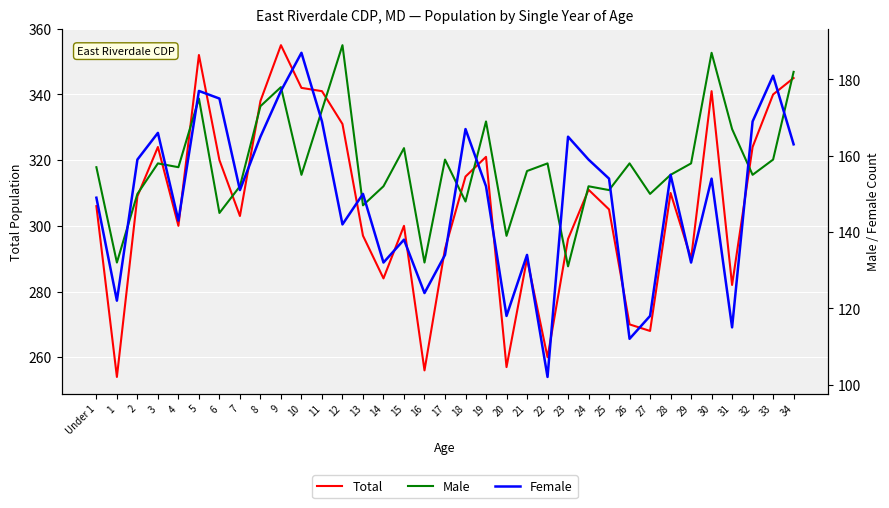

How many data points in Female are less than 152?

17